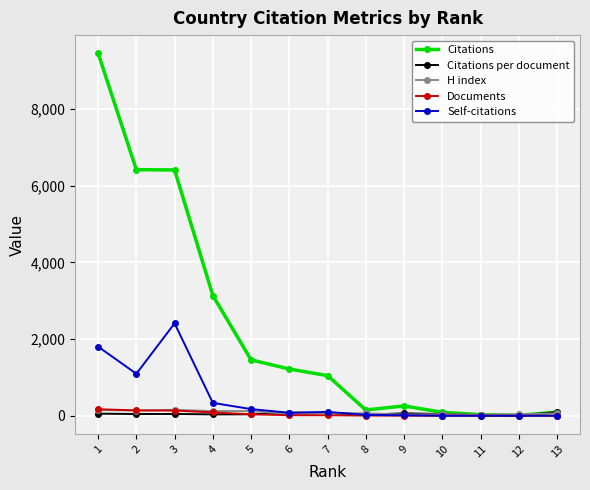

What is the greatest value displayed?

9453.0